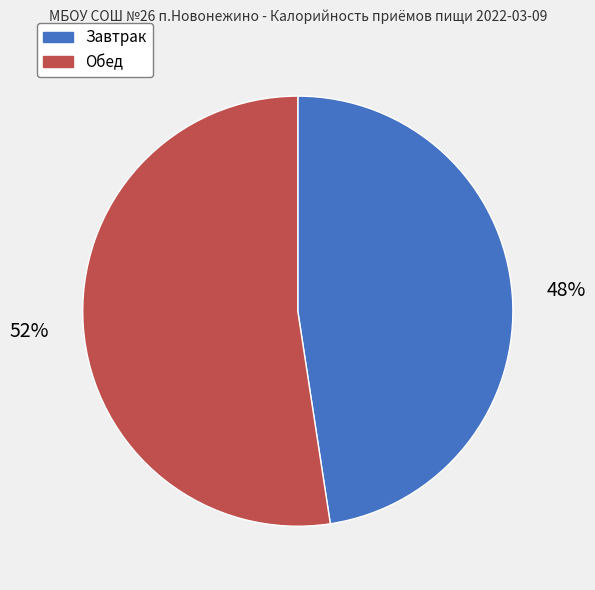

Is the sum of Обед and Завтрак greater than half?

Yes